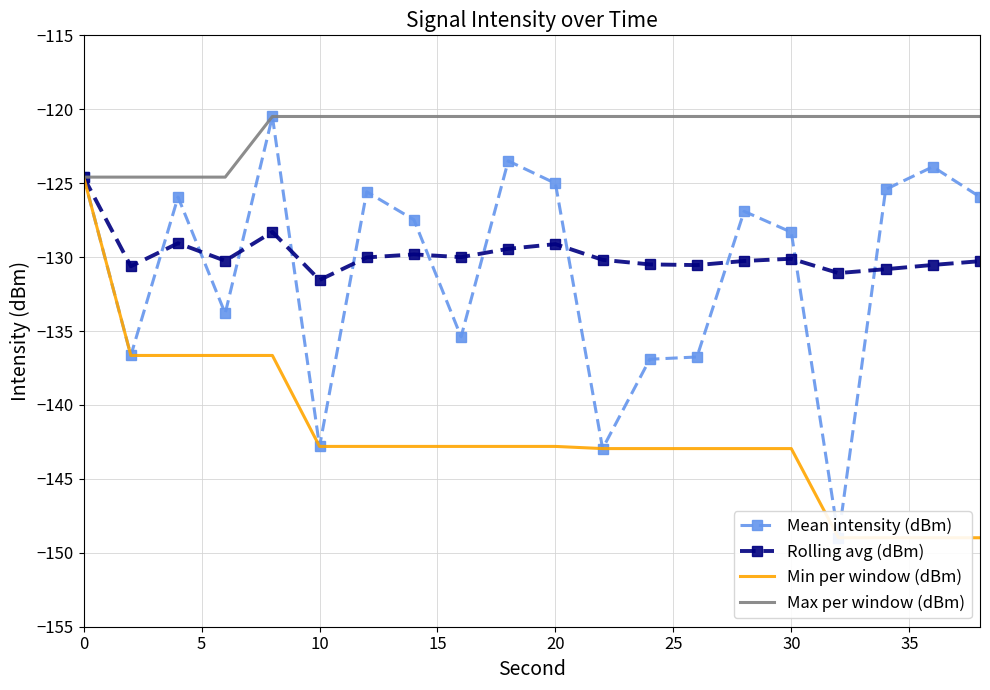

What is the average value of the Mean intensity (dBm) series?

-130.9